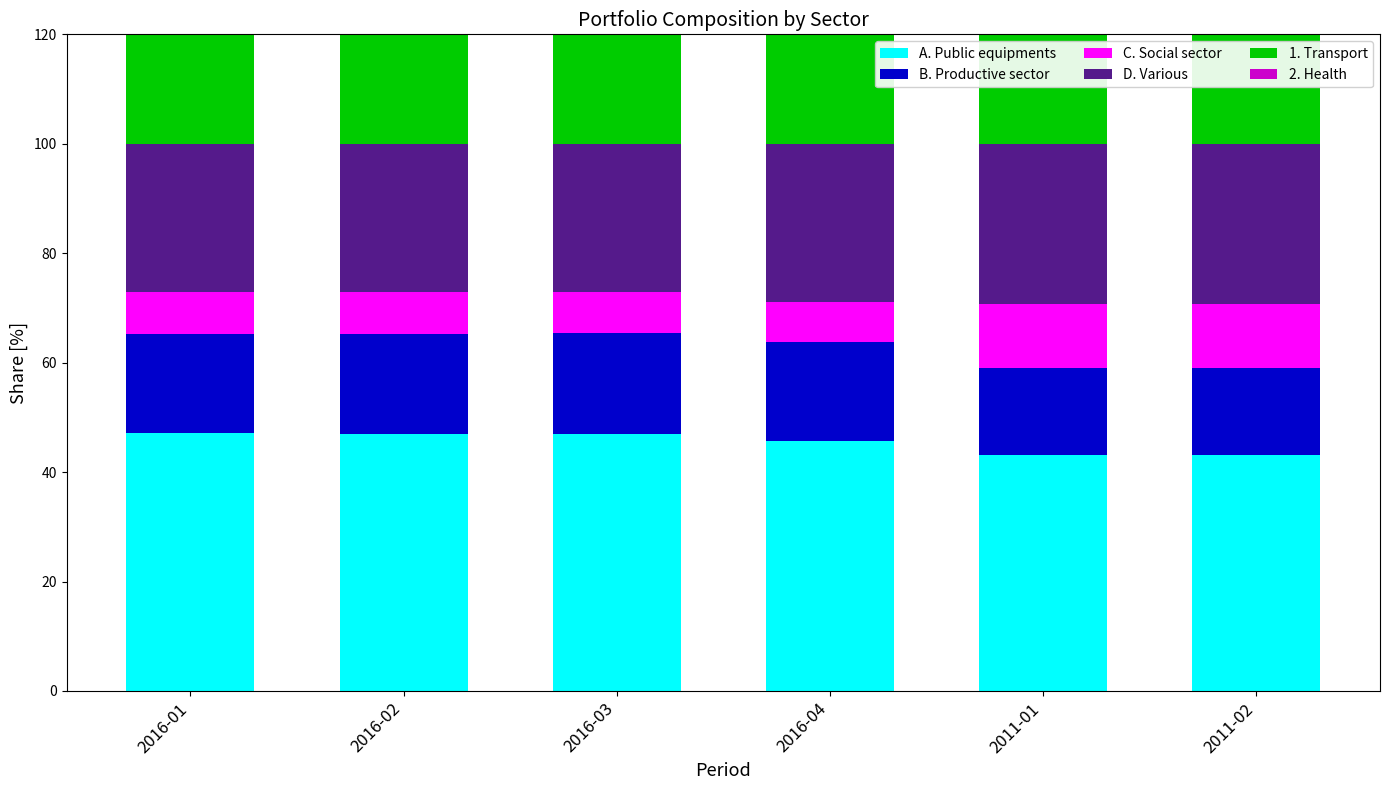

Rank the categories by B. Productive sector value from highest to lowest.

2016-03, 2016-02, 2016-01, 2016-04, 2011-02, 2011-01